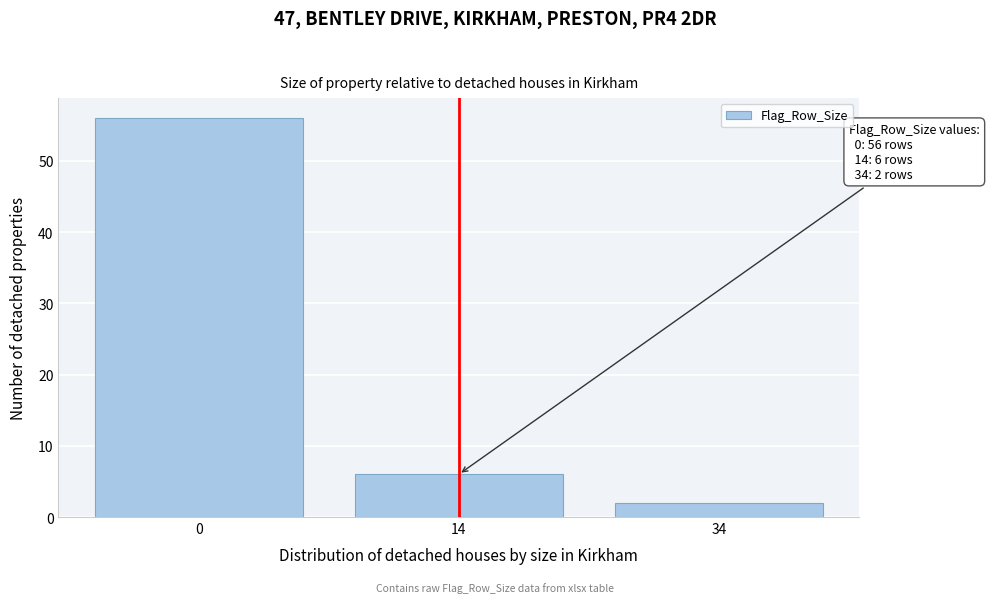

Reading right to left, transcribe all the data shown in this chart.

34=2	14=6	0=56